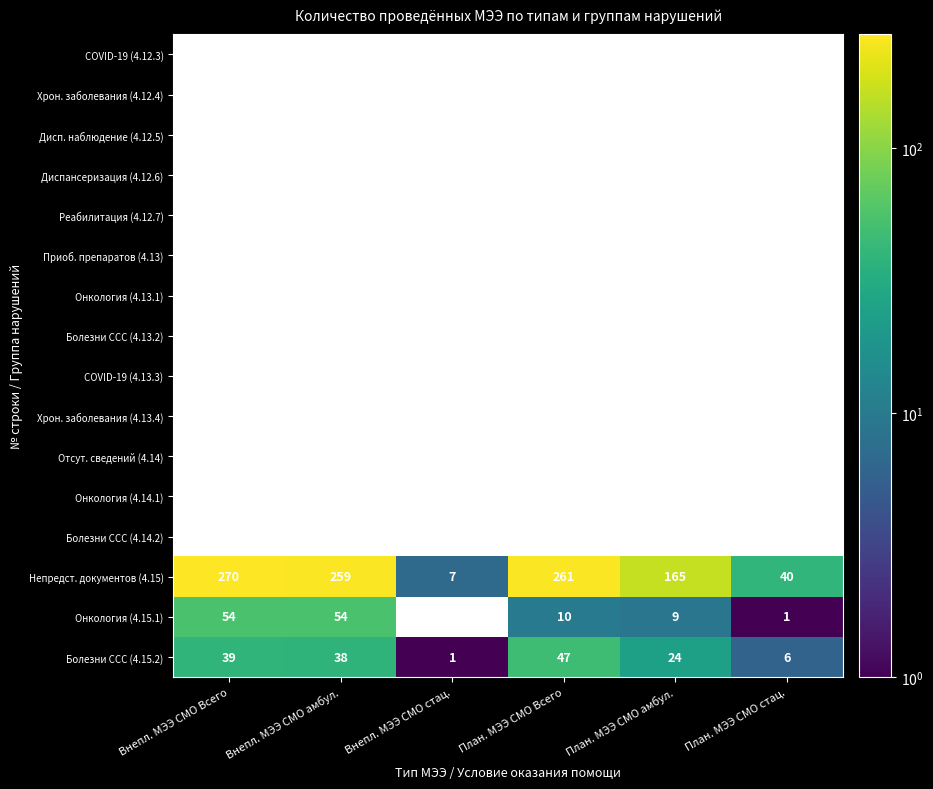

Reading left to right, transcribe all the data shown in this chart.

4.12.3: 0	0	0	0	0	0
4.12.4: 0	0	0	0	0	0
4.12.5: 0	0	0	0	0	0
4.12.6: 0	0	0	0	0	0
4.12.7: 0	0	0	0	0	0
4.13: 0	0	0	0	0	0
4.13.1: 0	0	0	0	0	0
4.13.2: 0	0	0	0	0	0
4.13.3: 0	0	0	0	0	0
4.13.4: 0	0	0	0	0	0
4.14: 0	0	0	0	0	0
4.14.1: 0	0	0	0	0	0
4.14.2: 0	0	0	0	0	0
4.15: 270	259	7	261	165	40
4.15.1: 54	54	0	10	9	1
4.15.2: 39	38	1	47	24	6